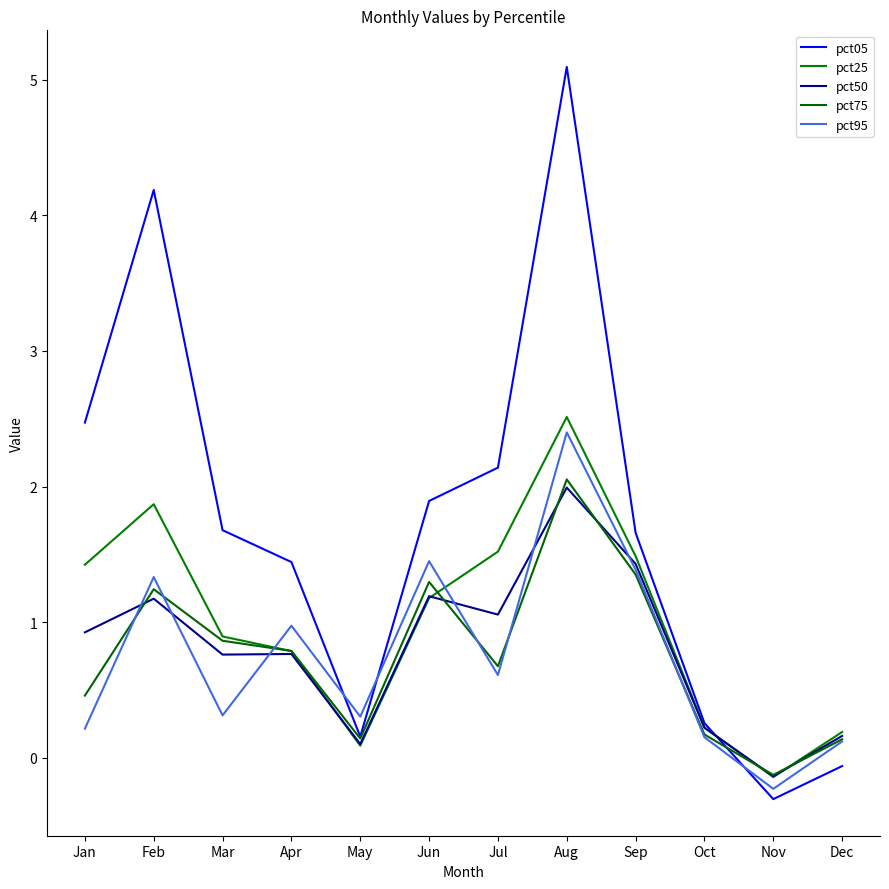

Between which two adjacent categories do pct75 and pct50 first intersect?

Jan and Feb